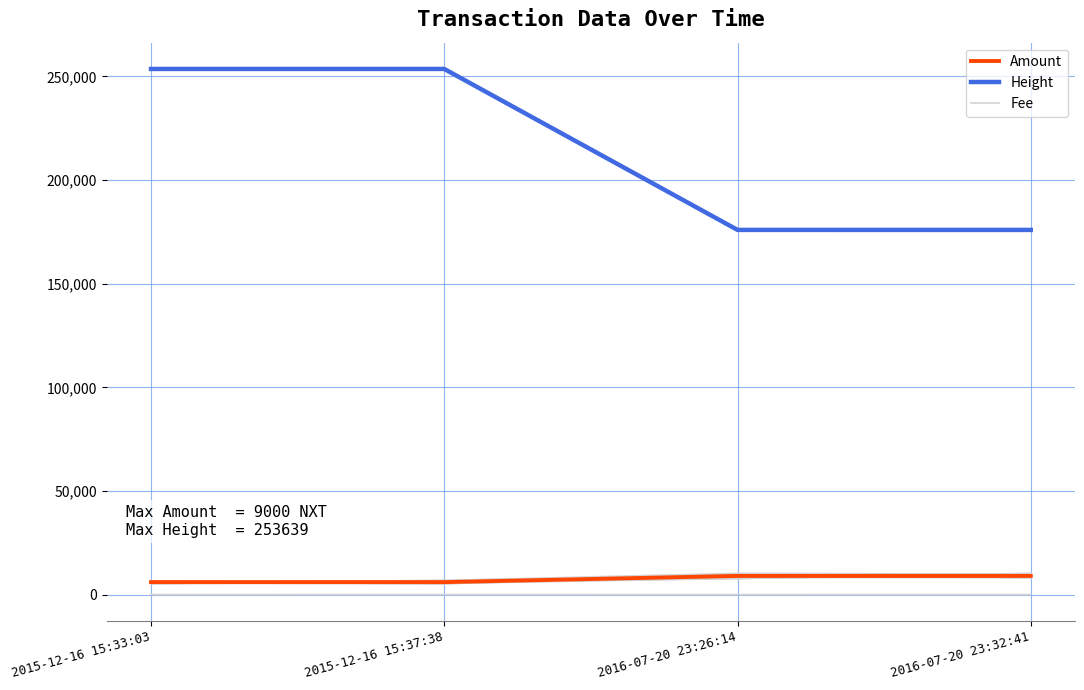

What is the value of the Height point at the 4th from the left?

175960